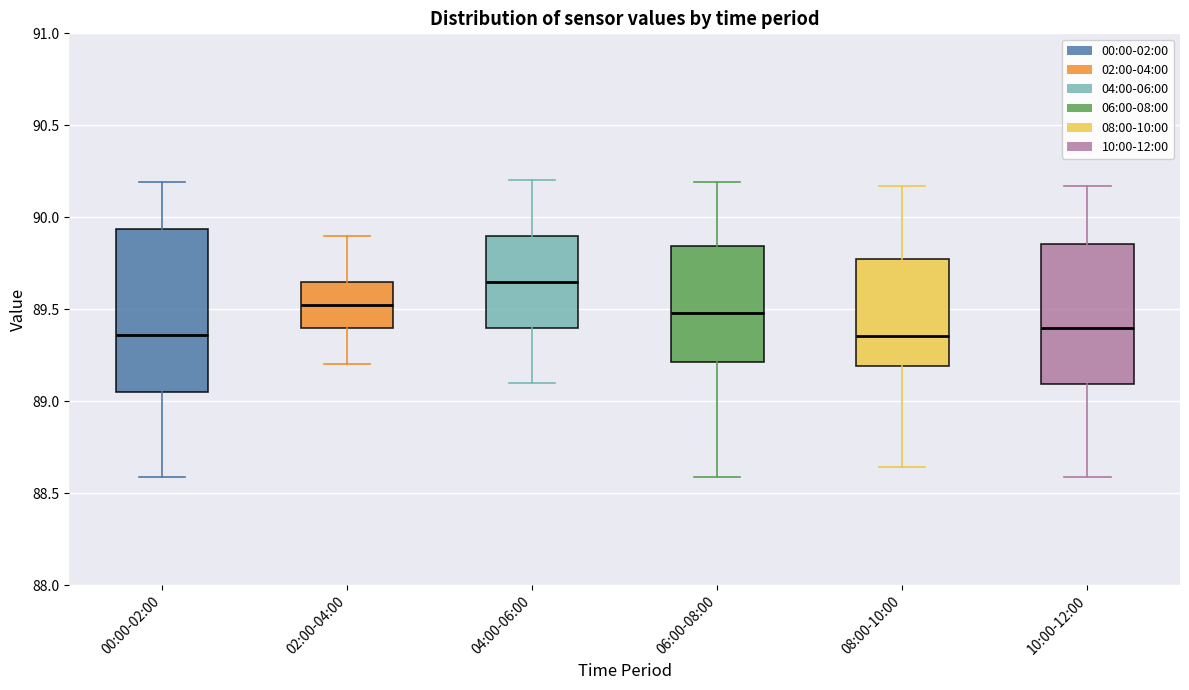

Which box has the highest median line?

04:00-06:00